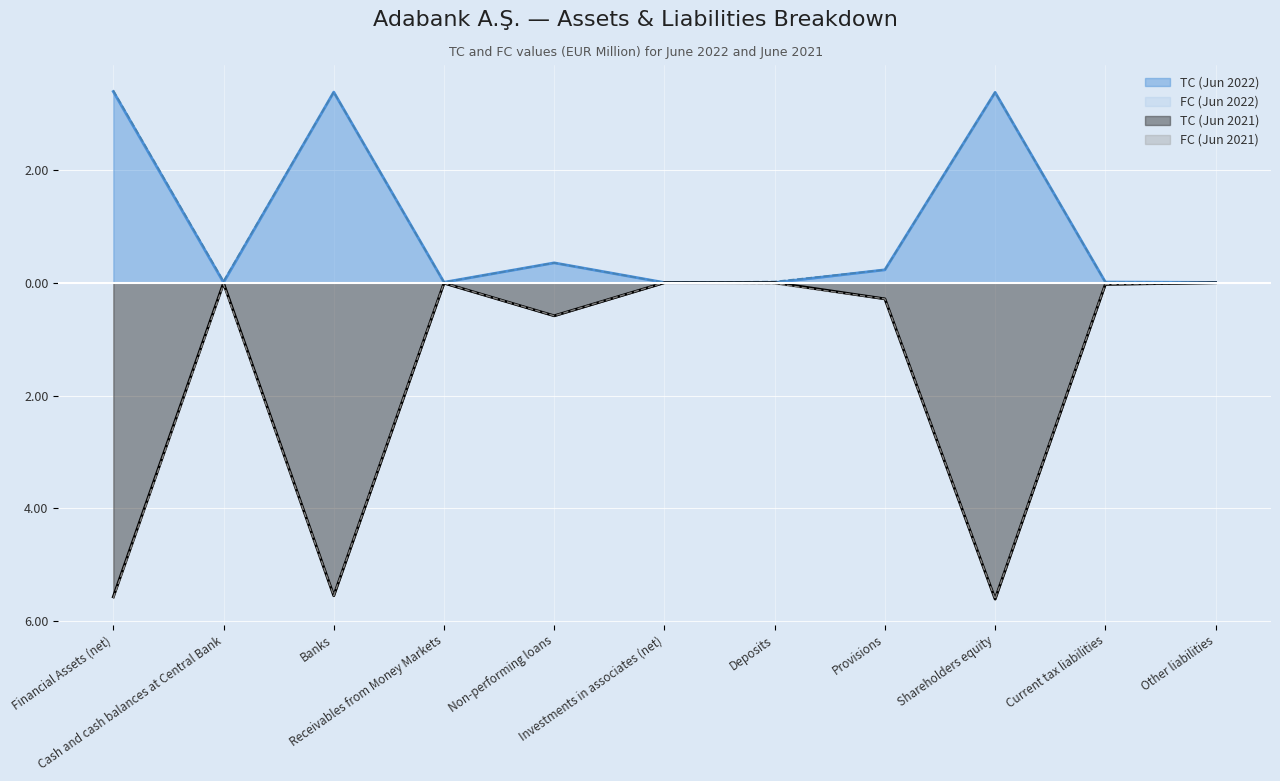

In TC (Jun 2022), how many points are higher than both neighbors (excluding endpoints)?

3